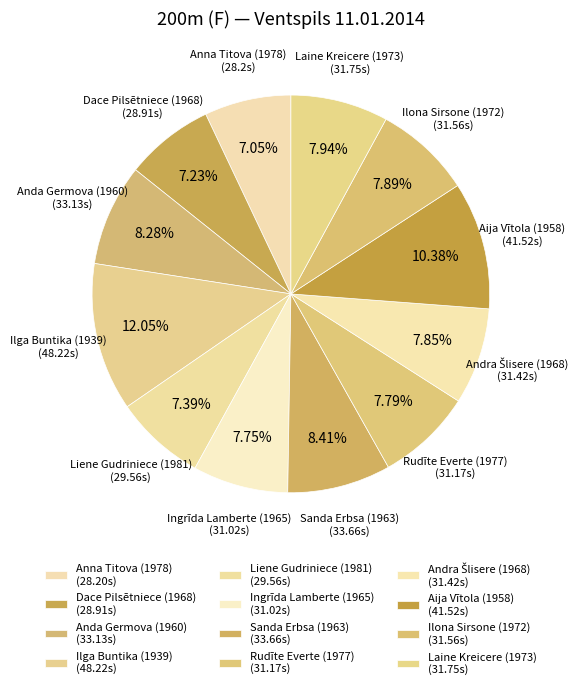

To the nearest percent, what is the average slice percentage?

8%